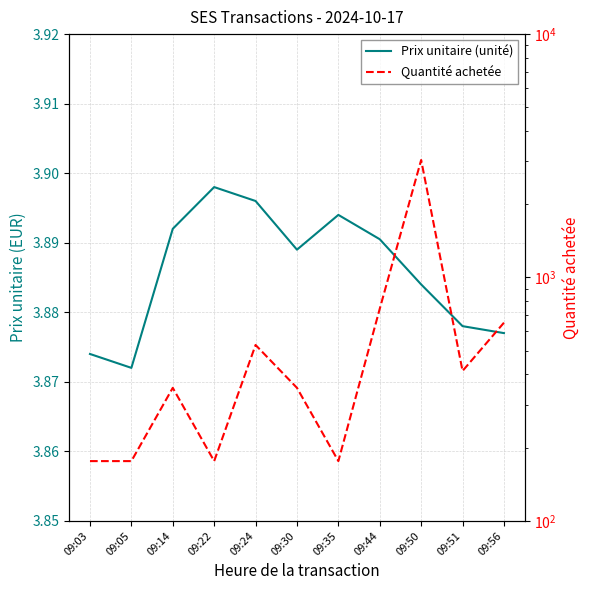

Where is the first local minimum for Prix unitaire (unité)?

09:05